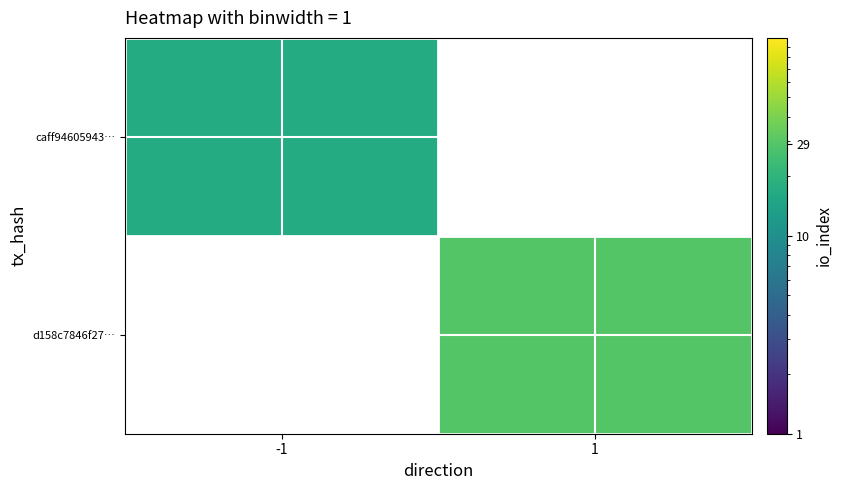

At how many categories does at least one series exceed 22?

1